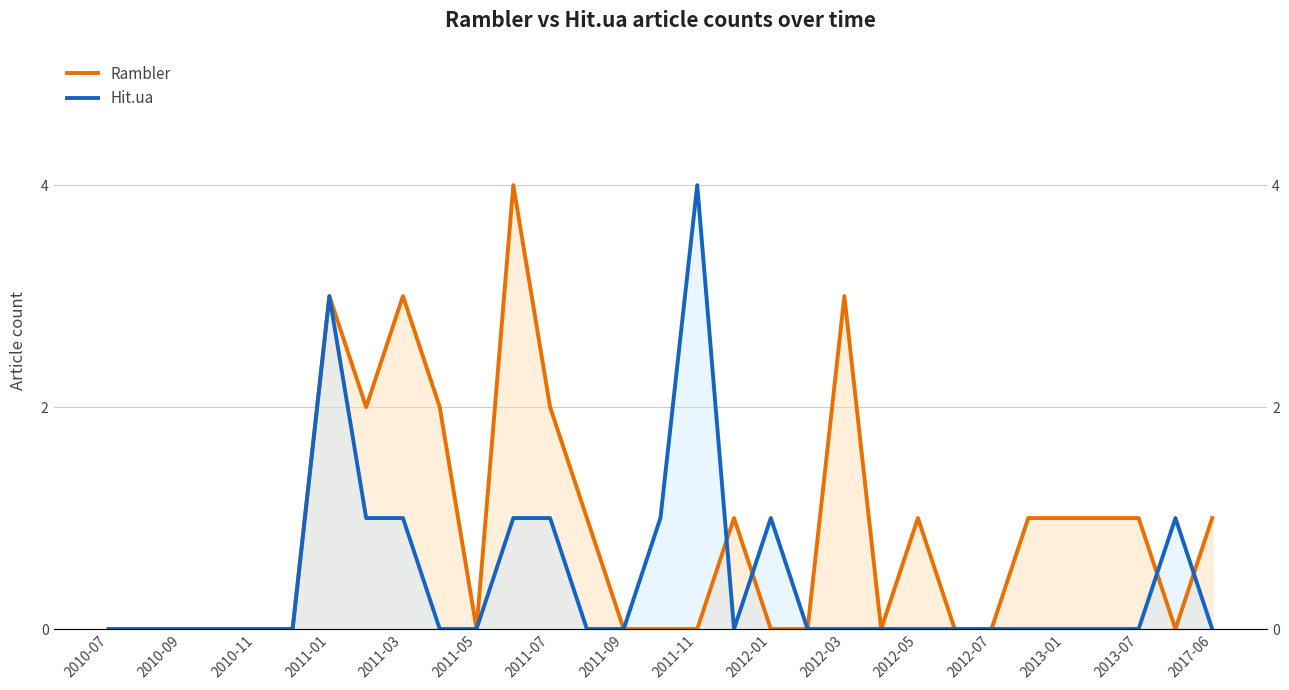

Does the chart display data point markers on the line(s)?

No